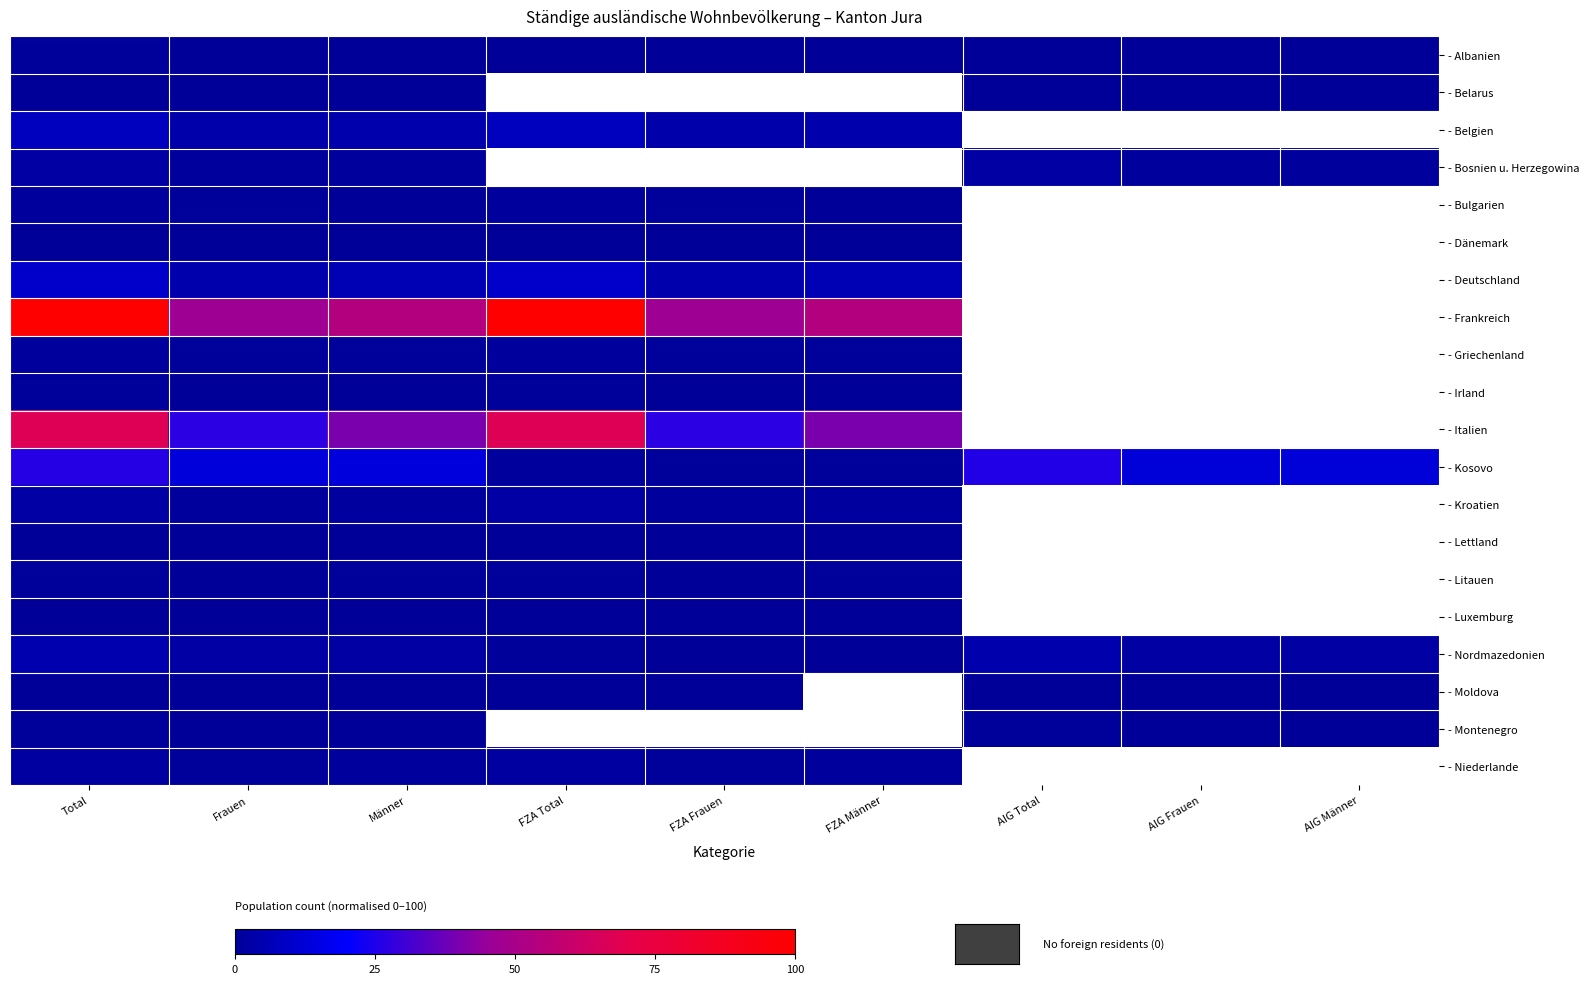

Reading left to right, list all the values displayed in this chart.

- Albanien: Total=0.6	Frauen=0.3	Männer=0.2	FZA Total=0.2	FZA Frauen=0.1	FZA Männer=0.0	AIG Total=0.4	AIG Frauen=0.2	AIG Männer=0.2
- Belarus: Total=0.1	Frauen=0.1	Männer=0.0	FZA Total=0.0	FZA Frauen=0.0	FZA Männer=0.0	AIG Total=0.1	AIG Frauen=0.1	AIG Männer=0.0
- Belgien: Total=7.7	Frauen=3.6	Männer=4.1	FZA Total=7.7	FZA Frauen=3.6	FZA Männer=4.1	AIG Total=0.0	AIG Frauen=0.0	AIG Männer=0.0
- Bosnien u. Herzegowina: Total=2.0	Frauen=1.0	Männer=1.0	FZA Total=0.0	FZA Frauen=0.0	FZA Männer=0.0	AIG Total=2.0	AIG Frauen=1.0	AIG Männer=1.0
- Bulgarien: Total=1.0	Frauen=0.7	Männer=0.3	FZA Total=1.0	FZA Frauen=0.7	FZA Männer=0.3	AIG Total=0.0	AIG Frauen=0.0	AIG Männer=0.0
- Dänemark: Total=0.2	Frauen=0.1	Männer=0.1	FZA Total=0.2	FZA Frauen=0.1	FZA Männer=0.1	AIG Total=0.0	AIG Frauen=0.0	AIG Männer=0.0
- Deutschland: Total=10.0	Frauen=4.2	Männer=5.8	FZA Total=10.0	FZA Frauen=4.2	FZA Männer=5.8	AIG Total=0.0	AIG Frauen=0.0	AIG Männer=0.0
- Frankreich: Total=100.0	Frauen=46.9	Männer=53.1	FZA Total=100.0	FZA Frauen=46.9	FZA Männer=53.1	AIG Total=0.0	AIG Frauen=0.0	AIG Männer=0.0
- Griechenland: Total=1.1	Frauen=0.6	Männer=0.5	FZA Total=1.1	FZA Frauen=0.6	FZA Männer=0.5	AIG Total=0.0	AIG Frauen=0.0	AIG Männer=0.0
- Irland: Total=0.4	Frauen=0.2	Männer=0.2	FZA Total=0.4	FZA Frauen=0.2	FZA Männer=0.2	AIG Total=0.0	AIG Frauen=0.0	AIG Männer=0.0
- Italien: Total=67.3	Frauen=27.3	Männer=40.1	FZA Total=67.3	FZA Frauen=27.3	FZA Männer=40.1	AIG Total=0.0	AIG Frauen=0.0	AIG Männer=0.0
- Kosovo: Total=26.5	Frauen=13.1	Männer=13.3	FZA Total=1.0	FZA Frauen=0.6	FZA Männer=0.5	AIG Total=25.4	AIG Frauen=12.6	AIG Männer=12.8
- Kroatien: Total=2.4	Frauen=1.1	Männer=1.3	FZA Total=2.4	FZA Frauen=1.1	FZA Männer=1.3	AIG Total=0.0	AIG Frauen=0.0	AIG Männer=0.0
- Lettland: Total=0.3	Frauen=0.1	Männer=0.2	FZA Total=0.3	FZA Frauen=0.1	FZA Männer=0.2	AIG Total=0.0	AIG Frauen=0.0	AIG Männer=0.0
- Litauen: Total=0.6	Frauen=0.1	Männer=0.4	FZA Total=0.6	FZA Frauen=0.1	FZA Männer=0.4	AIG Total=0.0	AIG Frauen=0.0	AIG Männer=0.0
- Luxemburg: Total=0.1	Frauen=0.1	Männer=0.0	FZA Total=0.1	FZA Frauen=0.1	FZA Männer=0.0	AIG Total=0.0	AIG Frauen=0.0	AIG Männer=0.0
- Nordmazedonien: Total=4.6	Frauen=2.4	Männer=2.2	FZA Total=0.4	FZA Frauen=0.3	FZA Männer=0.1	AIG Total=4.2	AIG Frauen=2.0	AIG Männer=2.1
- Moldova: Total=0.3	Frauen=0.2	Männer=0.0	FZA Total=0.0	FZA Frauen=0.0	FZA Männer=0.0	AIG Total=0.2	AIG Frauen=0.2	AIG Männer=0.0
- Montenegro: Total=0.5	Frauen=0.2	Männer=0.3	FZA Total=0.0	FZA Frauen=0.0	FZA Männer=0.0	AIG Total=0.5	AIG Frauen=0.2	AIG Männer=0.3
- Niederlande: Total=1.7	Frauen=0.7	Männer=1.0	FZA Total=1.7	FZA Frauen=0.7	FZA Männer=1.0	AIG Total=0.0	AIG Frauen=0.0	AIG Männer=0.0